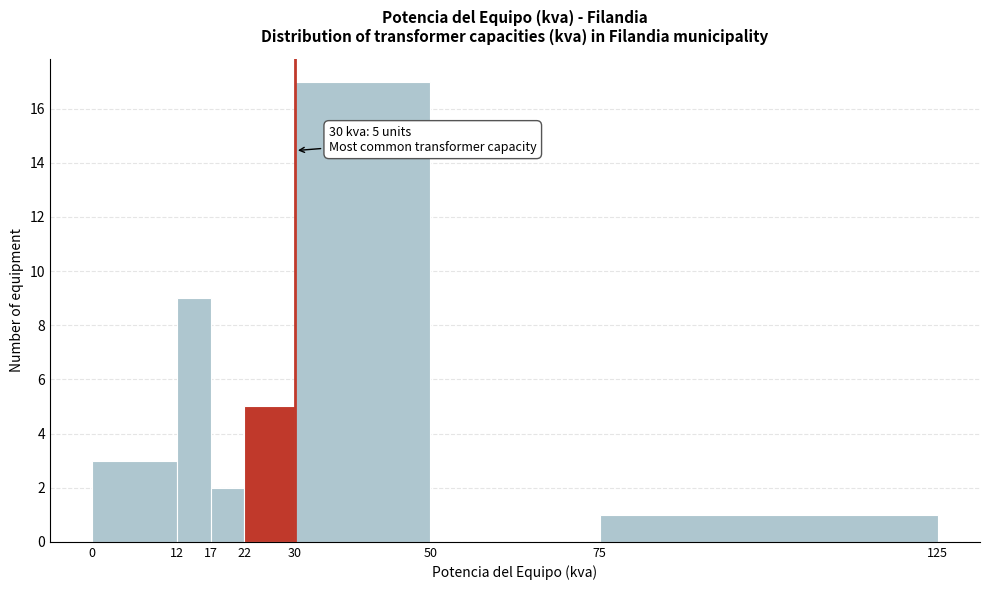

Which range on the x-axis has the tallest bar?

30 to 50